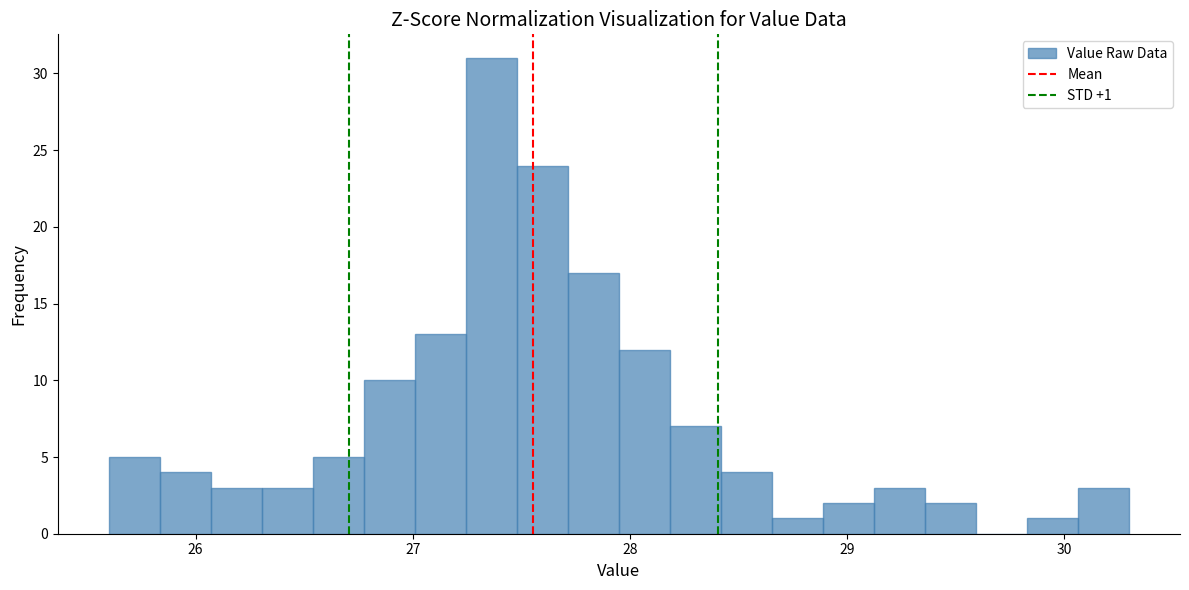

Read against the x-axis, roughly where is the centre of the tallest bar?

27.4